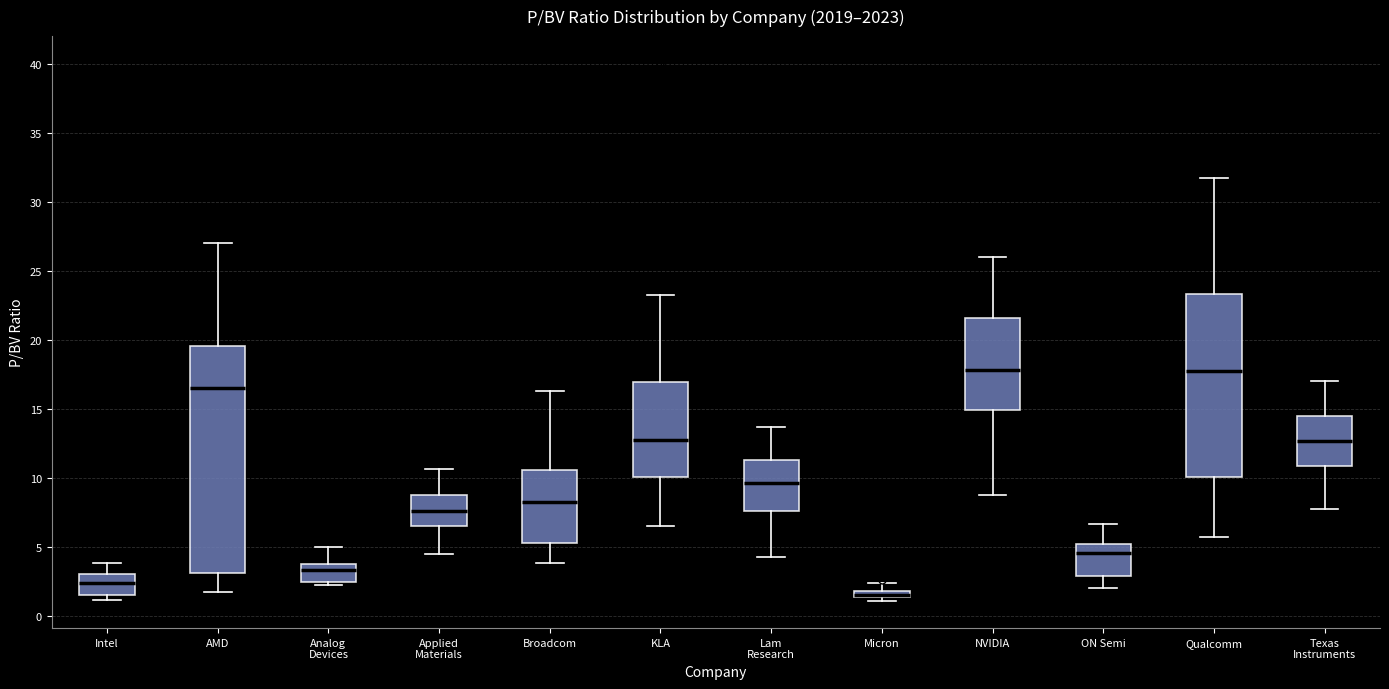

Where does the median line of the box for Intel sit on the y-axis? The values are not printed on the chart, so give them approximately, as read against the axis.

2.5